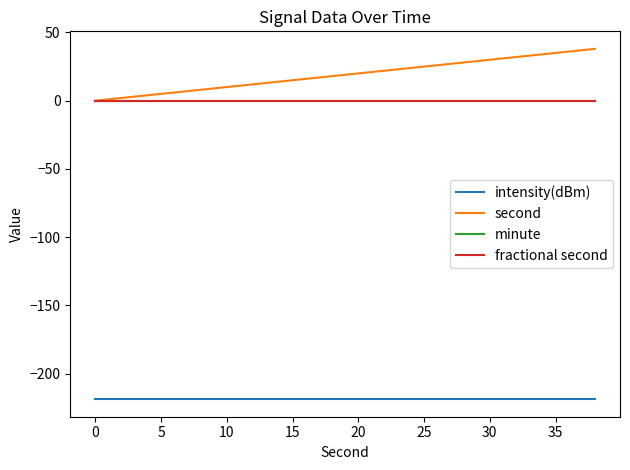

Does the chart display data point markers on the line(s)?

No